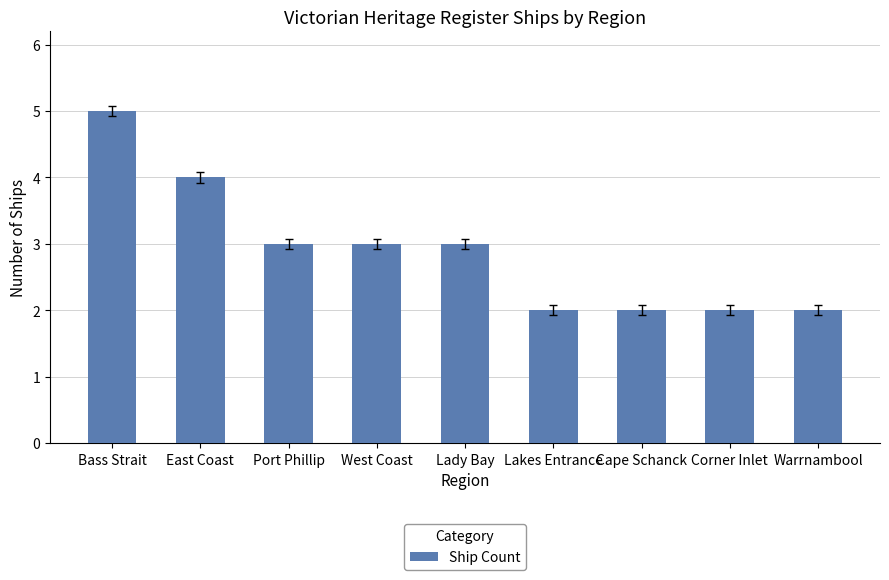

What is the smallest value displayed?

2